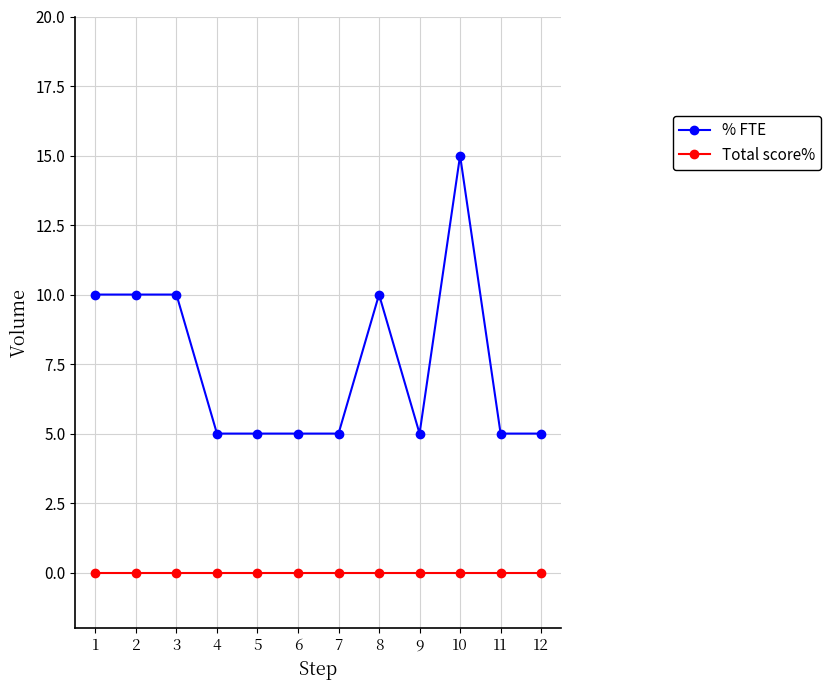

True or false: % FTE and Total score% cross at least once.

False